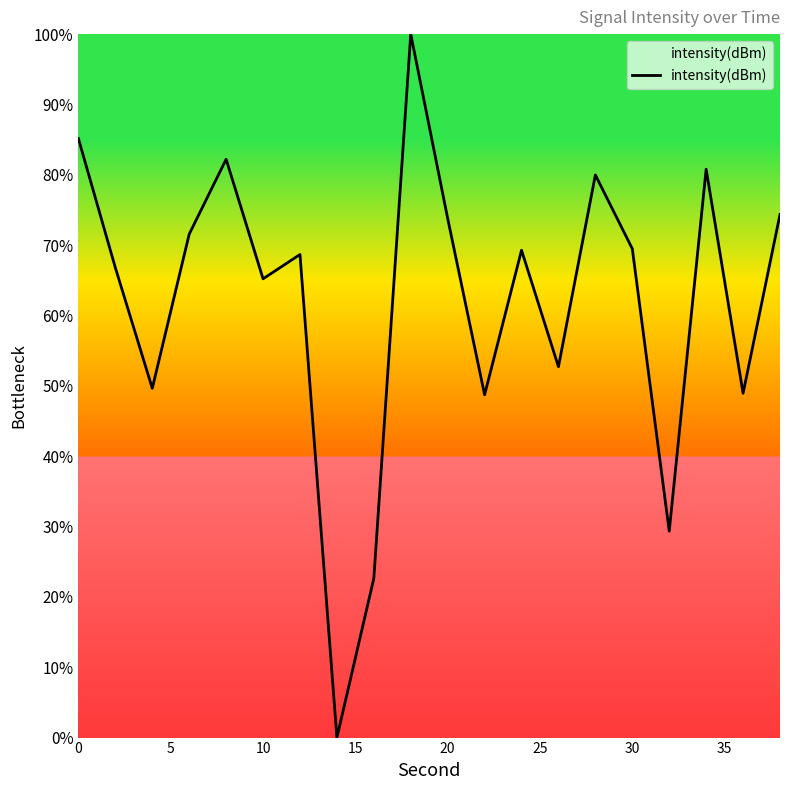

What is the difference between the maximum and minimum values?

100.0